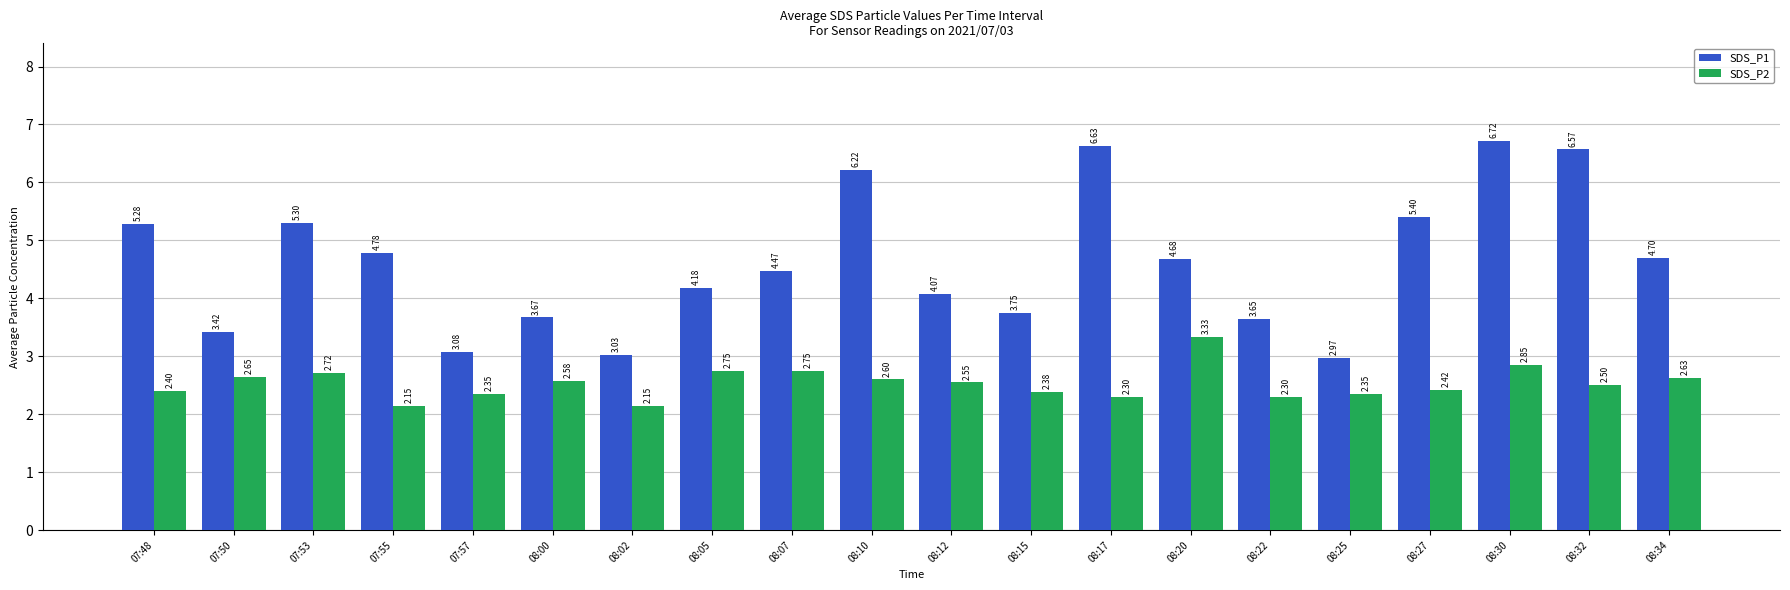

Rank the series at 08:20 from lowest to highest value.

SDS_P2, SDS_P1